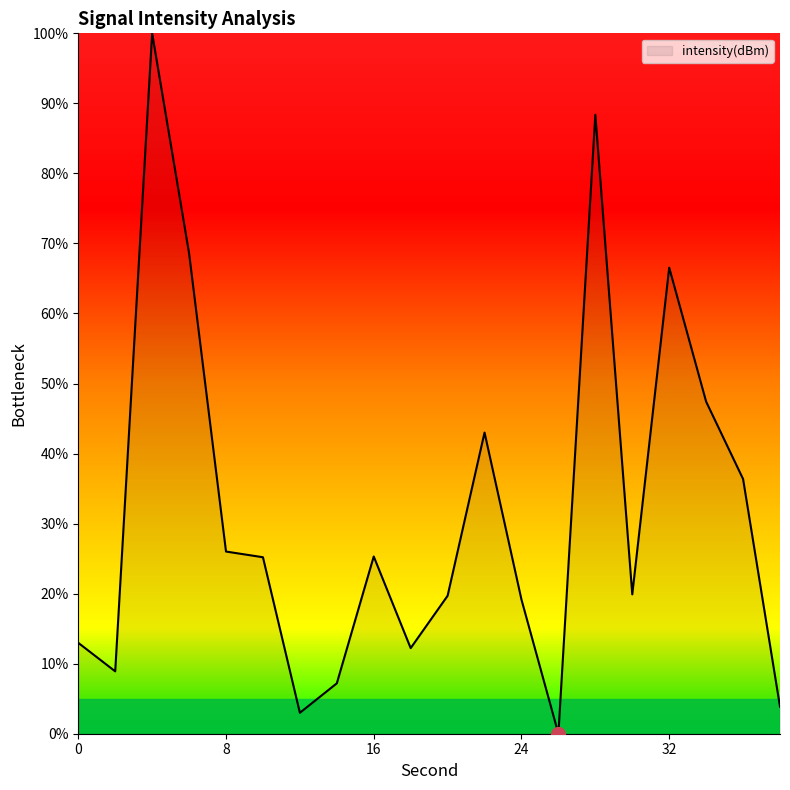

What is the difference between the maximum and minimum values?

100.0